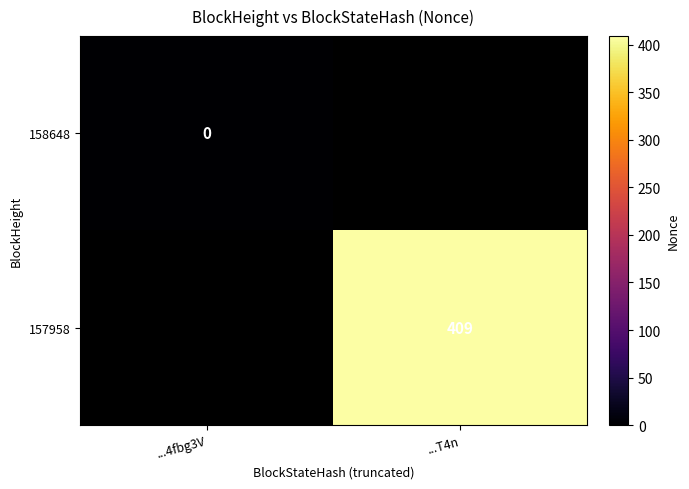

Is the value of 158648 at ...4fbg3V greater than the value of 157958 at ...T4n?

No